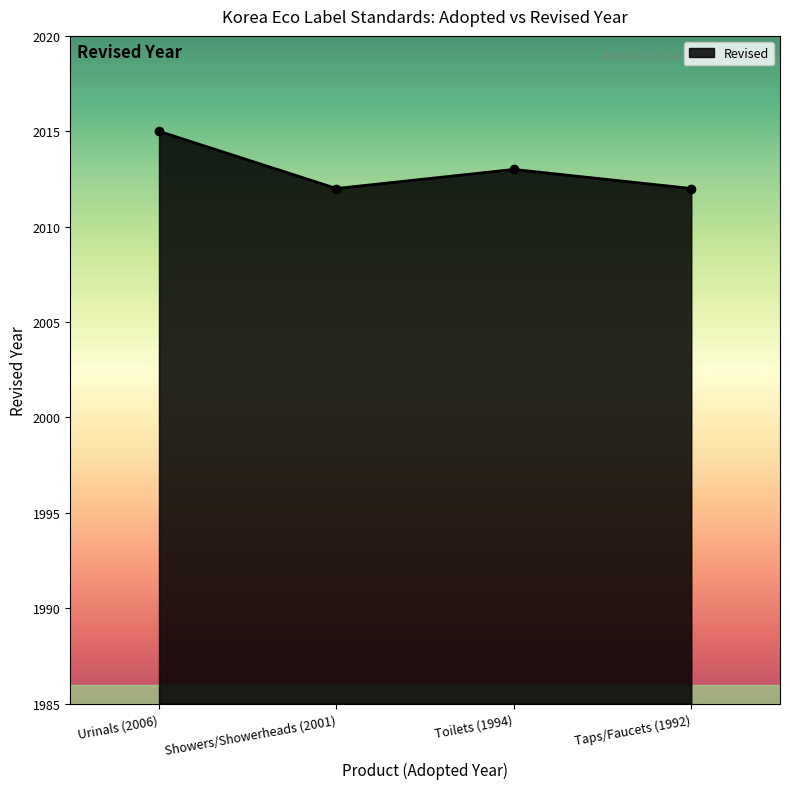

How many values are between 2012 and 2015?

4